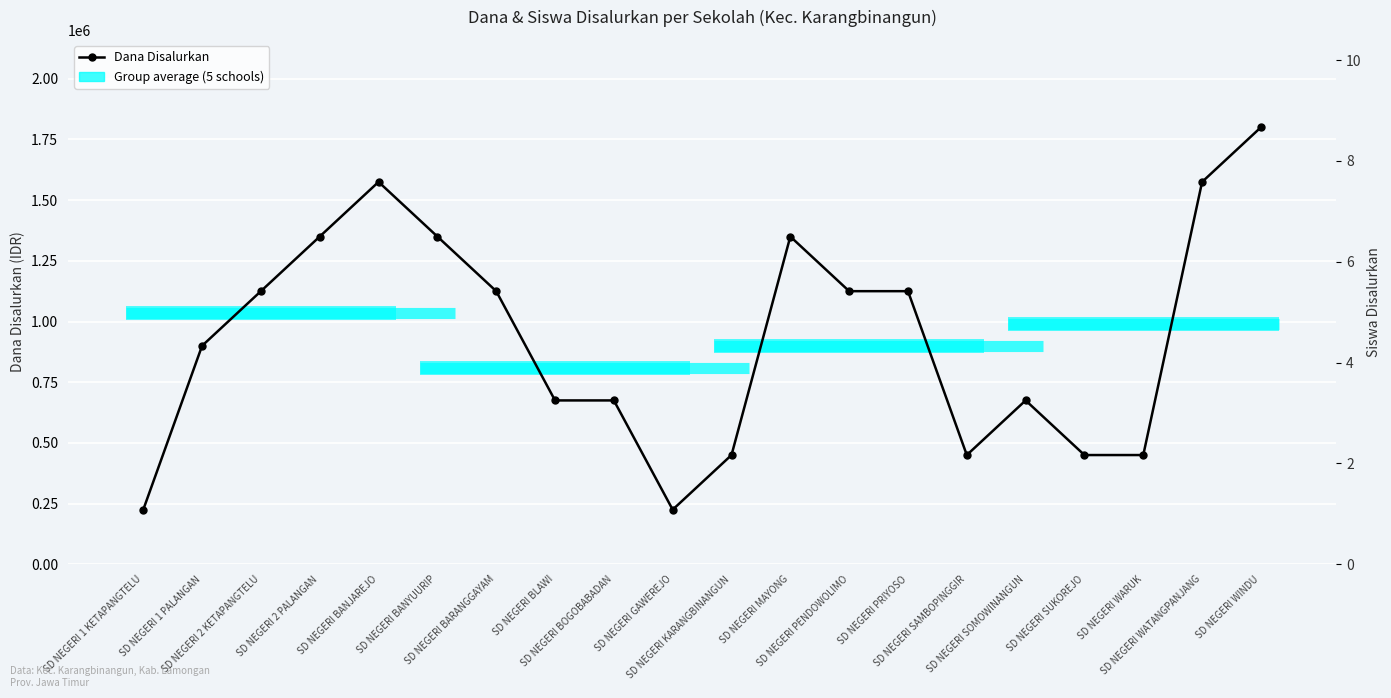

Rank the categories by value from highest to lowest.

SD NEGERI WINDU, SD NEGERI BANJAREJO, SD NEGERI WATANGPANJANG, SD NEGERI 2 PALANGAN, SD NEGERI BANYUURIP, SD NEGERI MAYONG, SD NEGERI 2 KETAPANGTELU, SD NEGERI BARANGGAYAM, SD NEGERI PENDOWOLIMO, SD NEGERI PRIYOSO, SD NEGERI 1 PALANGAN, SD NEGERI BLAWI, SD NEGERI BOGOBABADAN, SD NEGERI SOMOWINANGUN, SD NEGERI KARANGBINANGUN, SD NEGERI SAMBOPINGGIR, SD NEGERI SUKOREJO, SD NEGERI WARUK, SD NEGERI 1 KETAPANGTELU, SD NEGERI GAWEREJO